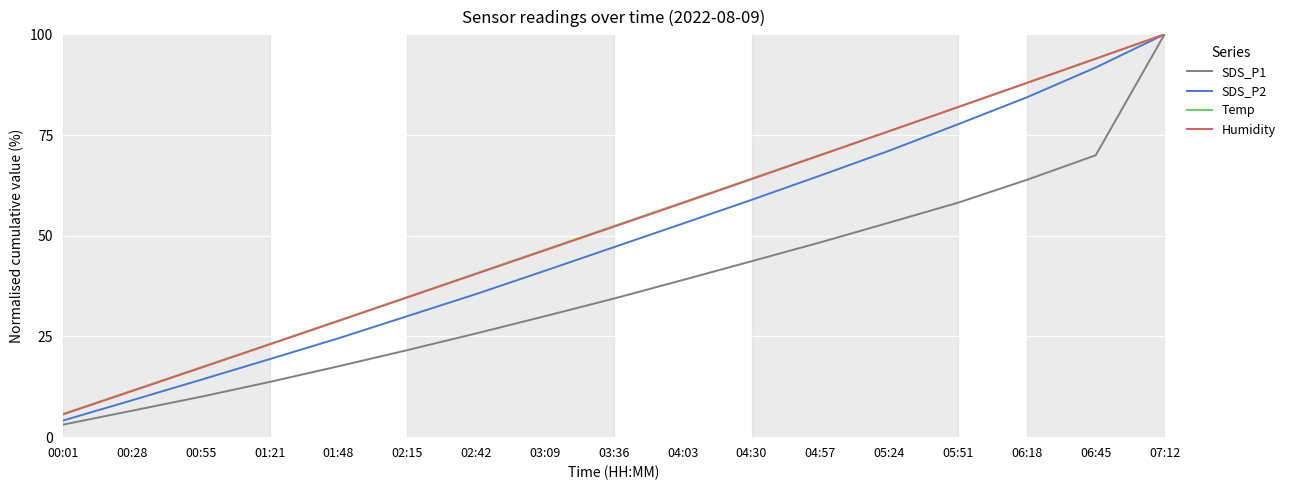

Reading right to left, list all the values displayed in this chart.

SDS_P1: 07:12=100.0	06:45=70.0	06:18=63.9	05:51=58.2	05:24=53.3	04:57=48.4	04:30=43.7	04:03=39.0	03:36=34.4	03:09=30.0	02:42=25.8	02:15=21.6	01:48=17.6	01:21=13.7	00:55=10.0	00:28=6.6	00:01=3.1
SDS_P2: 07:12=100.0	06:45=91.8	06:18=84.4	05:51=77.7	05:24=71.1	04:57=64.9	04:30=58.9	04:03=53.0	03:36=47.2	03:09=41.3	02:42=35.5	02:15=30.0	01:48=24.5	01:21=19.4	00:55=14.2	00:28=9.1	00:01=4.1
Temp: 07:12=100.0	06:45=93.9	06:18=87.9	05:51=81.9	05:24=76.0	04:57=70.1	04:30=64.2	04:03=58.3	03:36=52.4	03:09=46.5	02:42=40.6	02:15=34.8	01:48=28.9	01:21=23.1	00:55=17.3	00:28=11.5	00:01=5.8
Humidity: 07:12=100.0	06:45=94.0	06:18=88.0	05:51=81.9	05:24=76.0	04:57=70.0	04:30=64.0	04:03=58.1	03:36=52.2	03:09=46.4	02:42=40.5	02:15=34.7	01:48=28.9	01:21=23.0	00:55=17.2	00:28=11.4	00:01=5.7